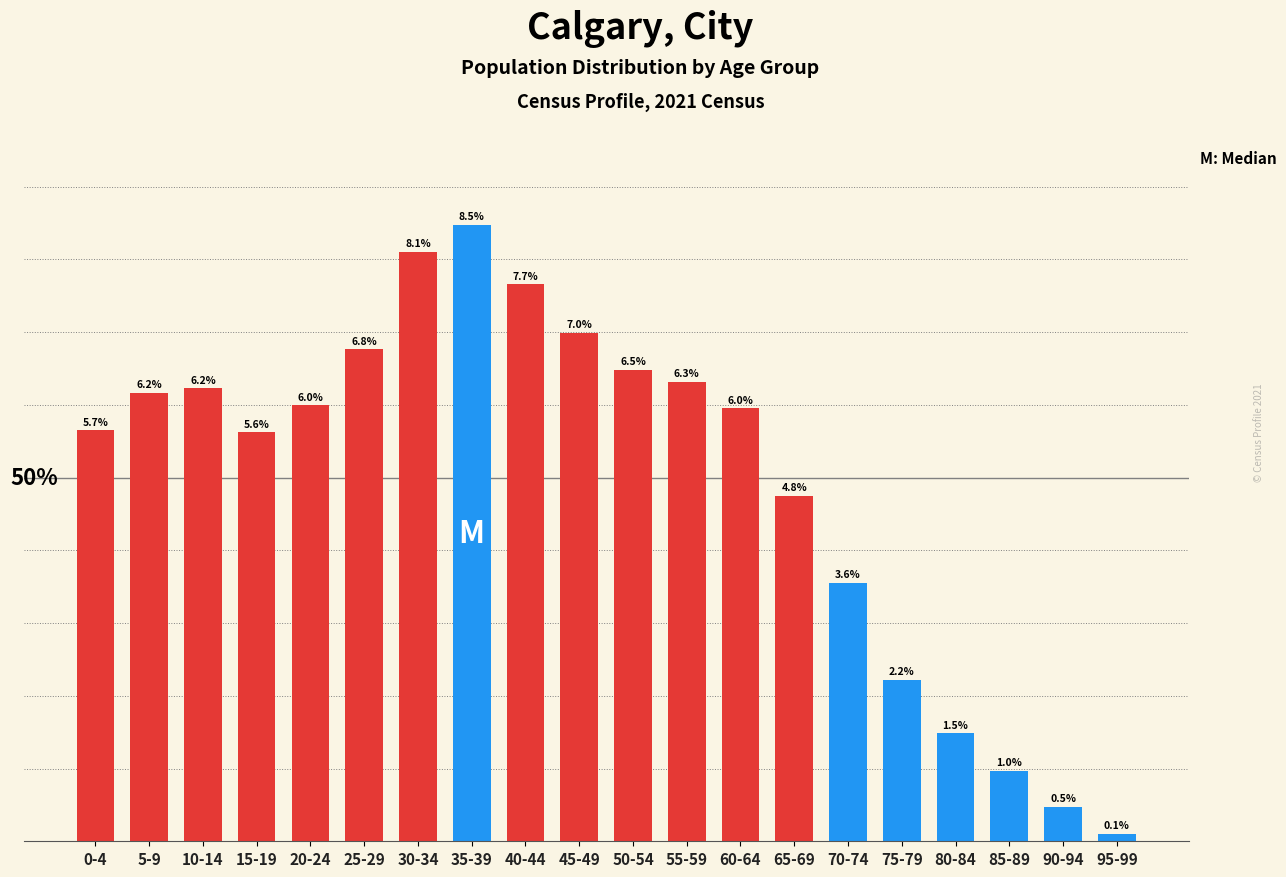

What is the label of the 5th bar from the left?

20-24